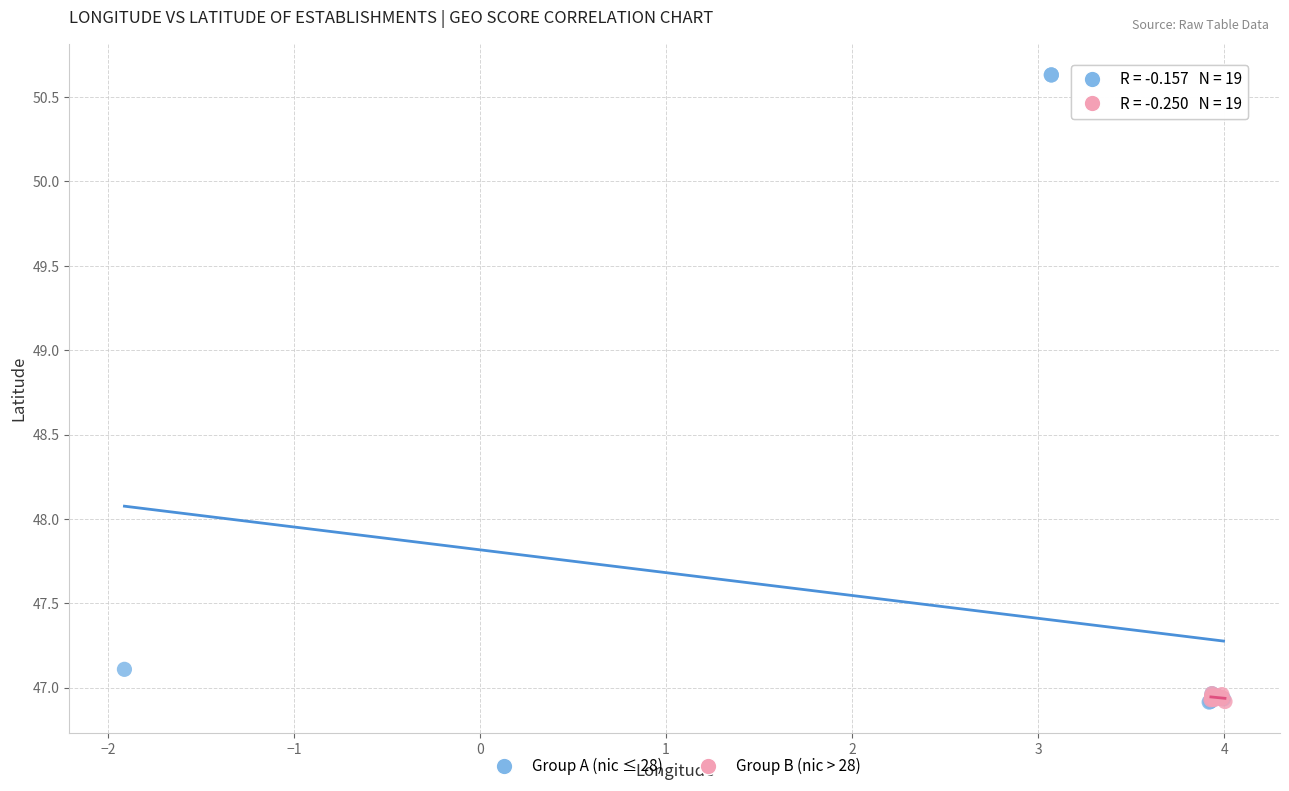

Which series has the widest spread of Y values?

Group A (nic ≤ 28)